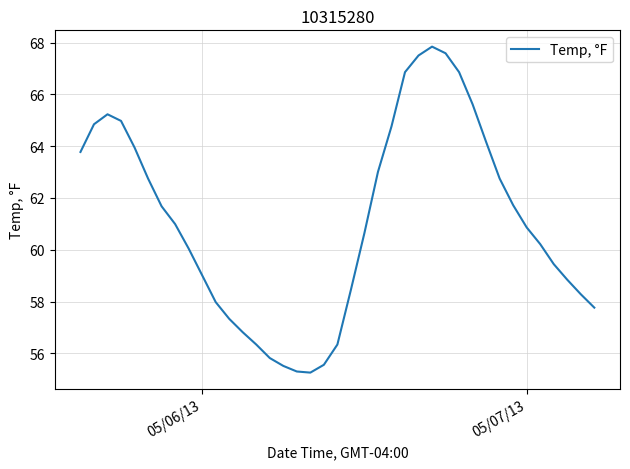

How many distinct data groups are displayed?

1